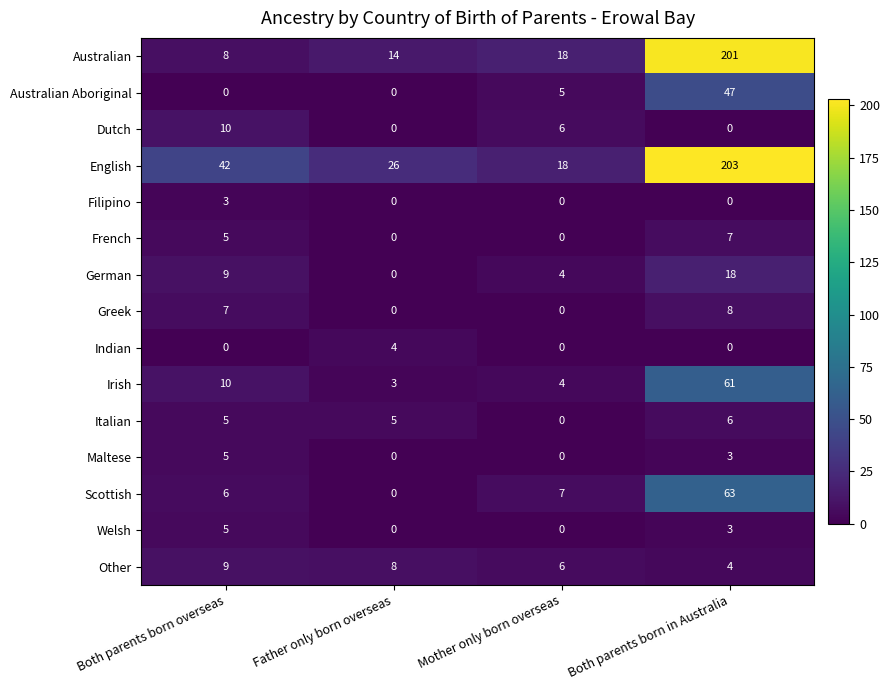

What is the sum of the Welsh values at Father only born overseas and Both parents born in Australia?

3